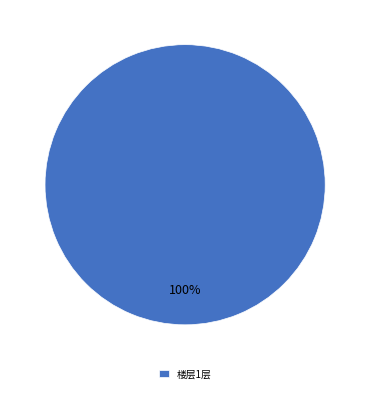

How many segments does this pie chart have?

1